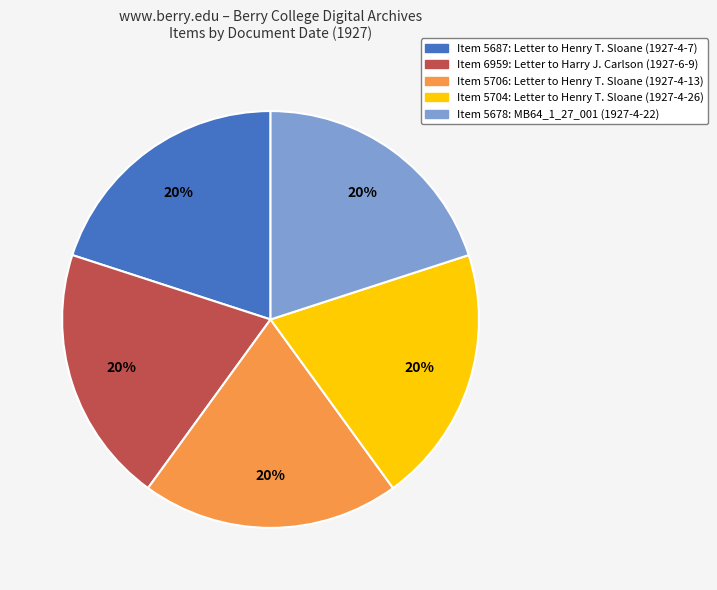

True or false: Item 5678: MB64_1_27_001 (1927-4-22) accounts for 20% of the total.

True